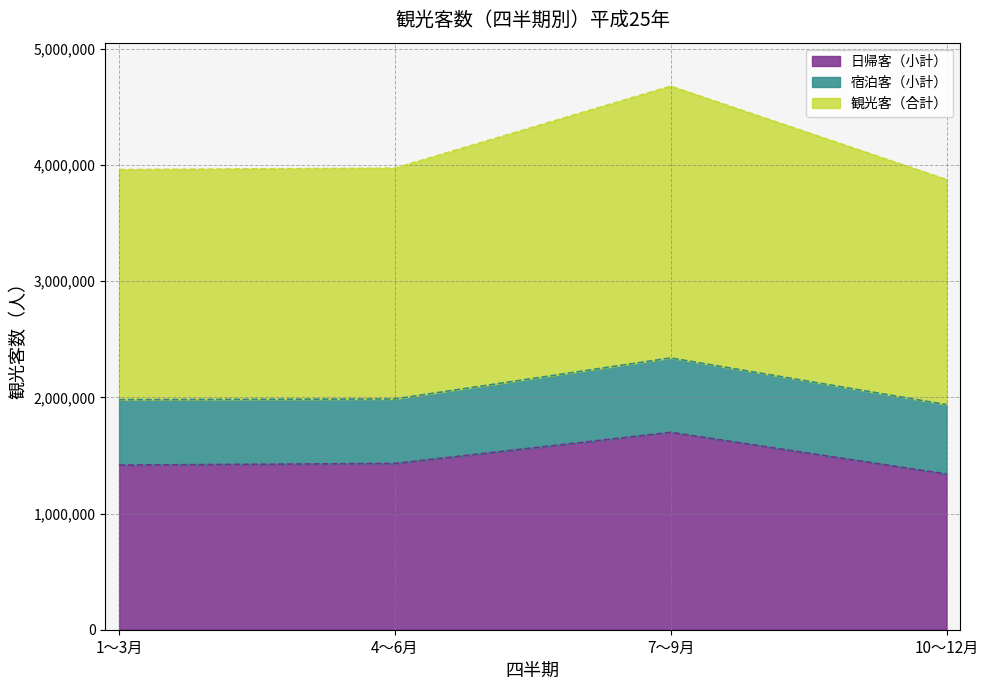

The value of 日帰客（小計） at 7～9月 is 789497. True or false?

False